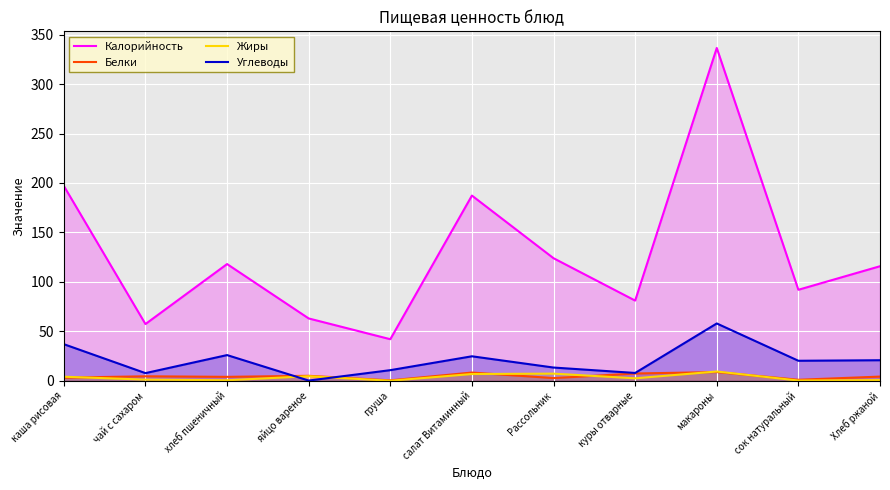

What is the sum of all Белки values?

49.2